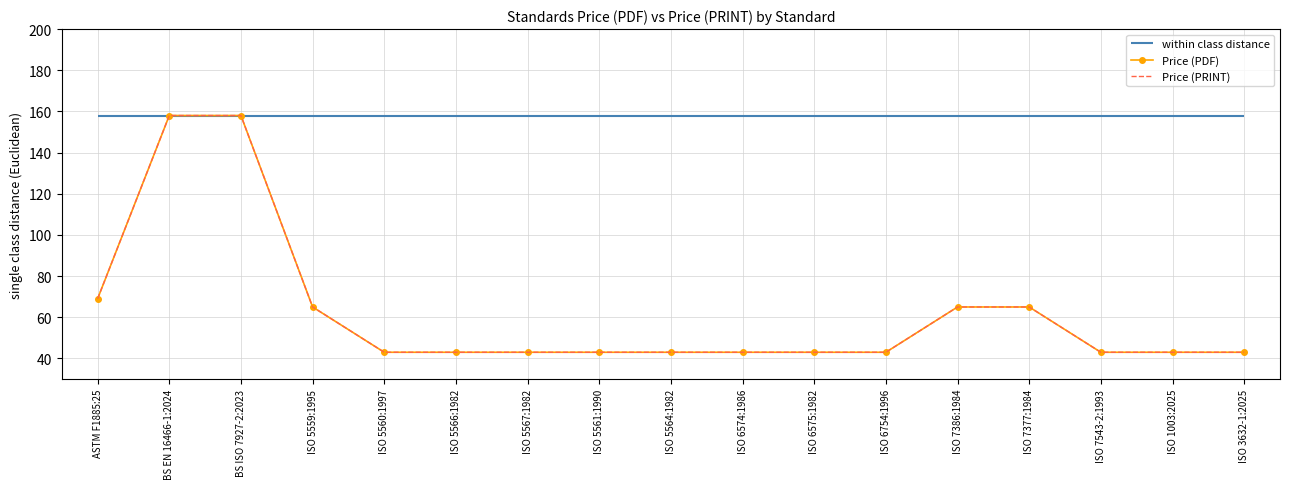

Reading right to left, what are all the values shown in this chart?

Price (PDF): 43	43	43	65	65	43	43	43	43	43	43	43	43	65	158	158	69
Price (PRINT): 43	43	43	65	65	43	43	43	43	43	43	43	43	65	158	158	69